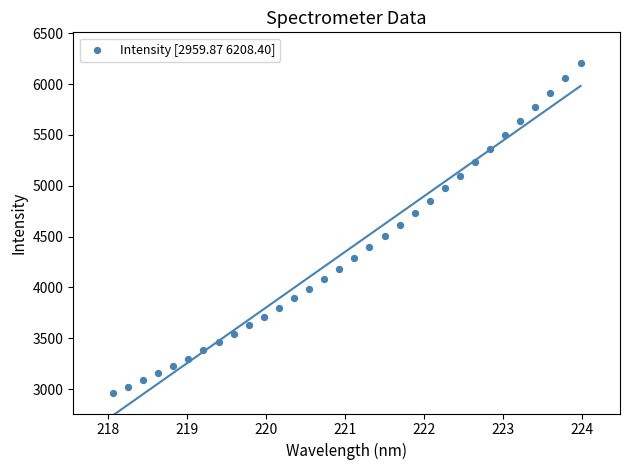

What is the range of Y values (max minus min)?

3248.5